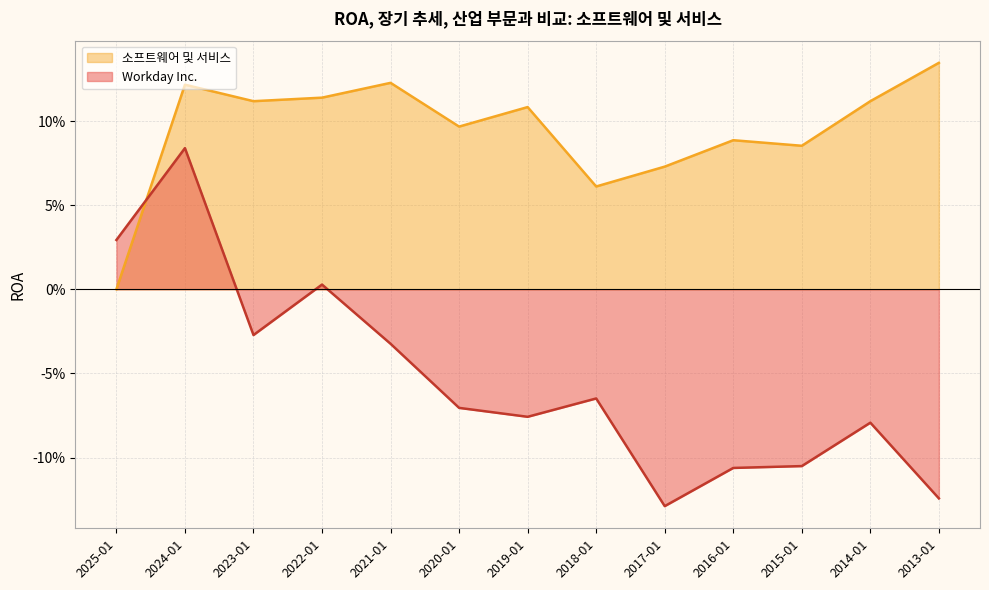

At which category is the sum across all series the highest?

2024-01